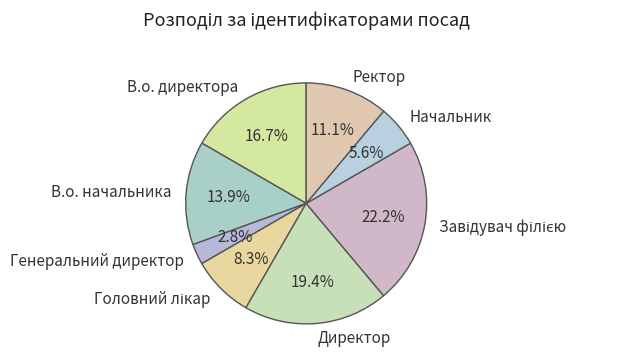

To the nearest percent, what is the average slice percentage?

12%